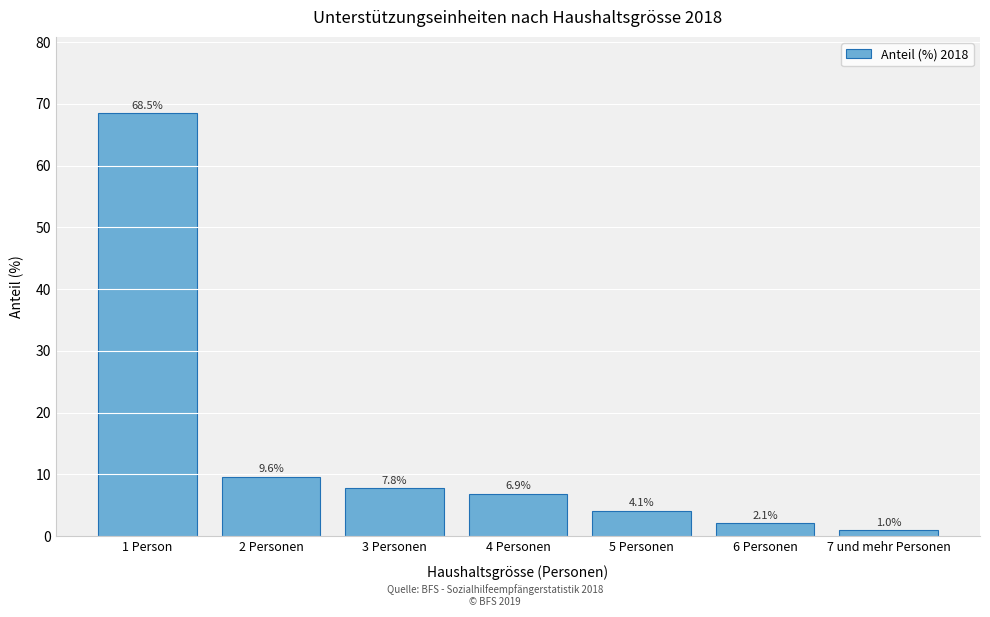

Reading right to left, what are all the values shown in this chart?

1.0	2.1	4.1	6.9	7.8	9.6	68.5